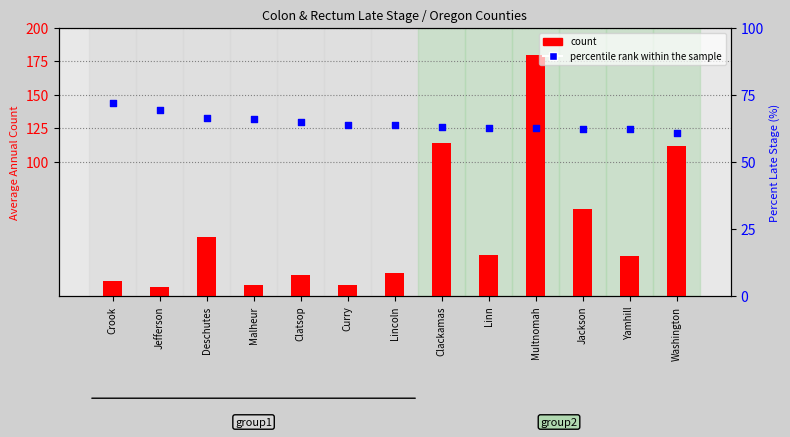

Which series has the largest total across all categories?

percentile rank within the sample